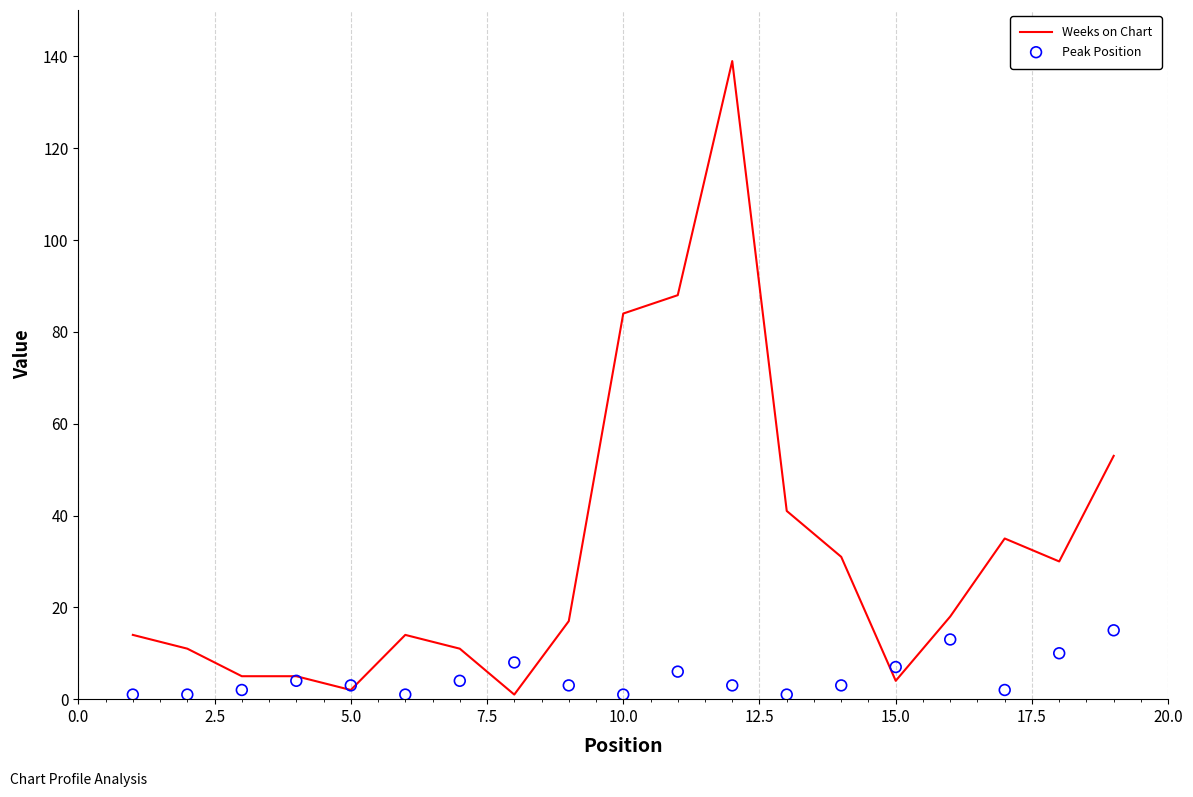

What are all the series names shown in the legend?

Weeks on Chart, Peak Position